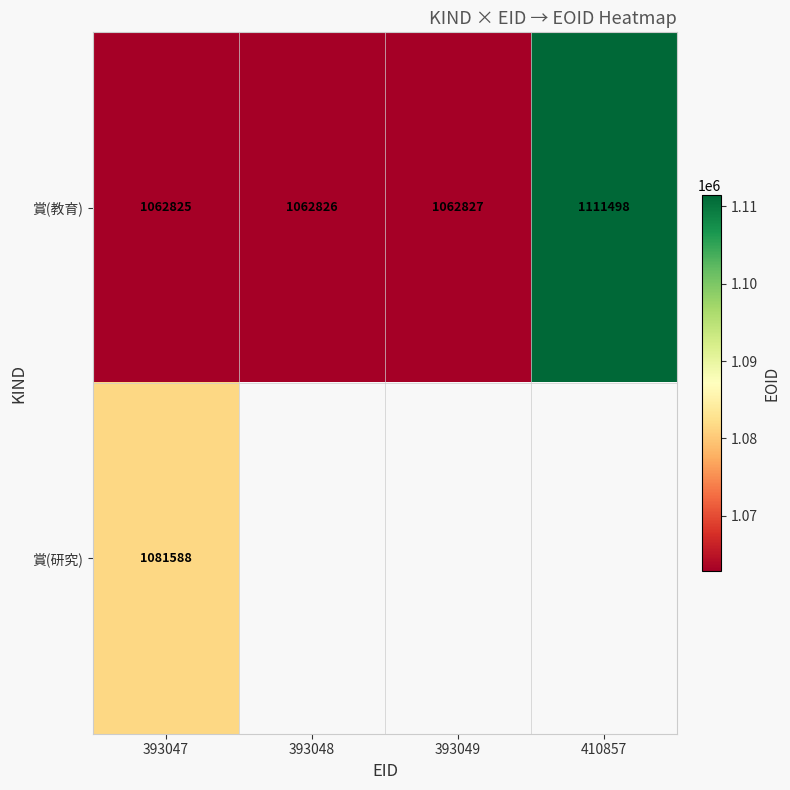

How many distinct data groups are displayed?

2